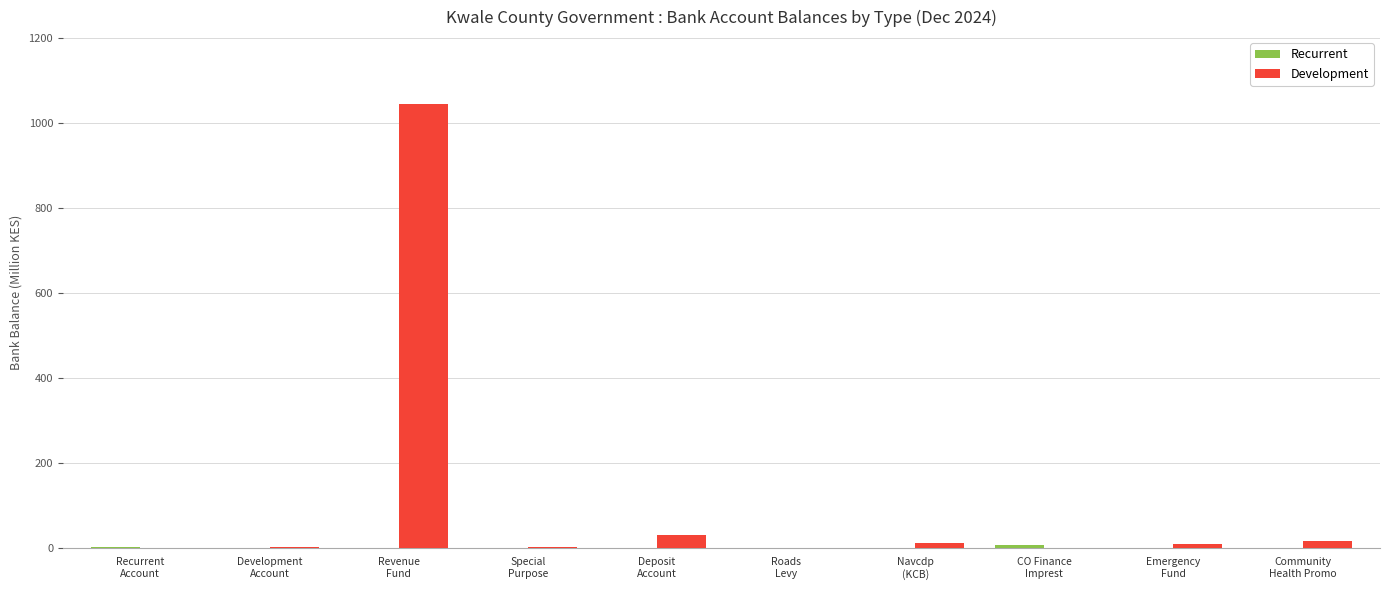

What is the maximum value shown in the chart?

1045.7